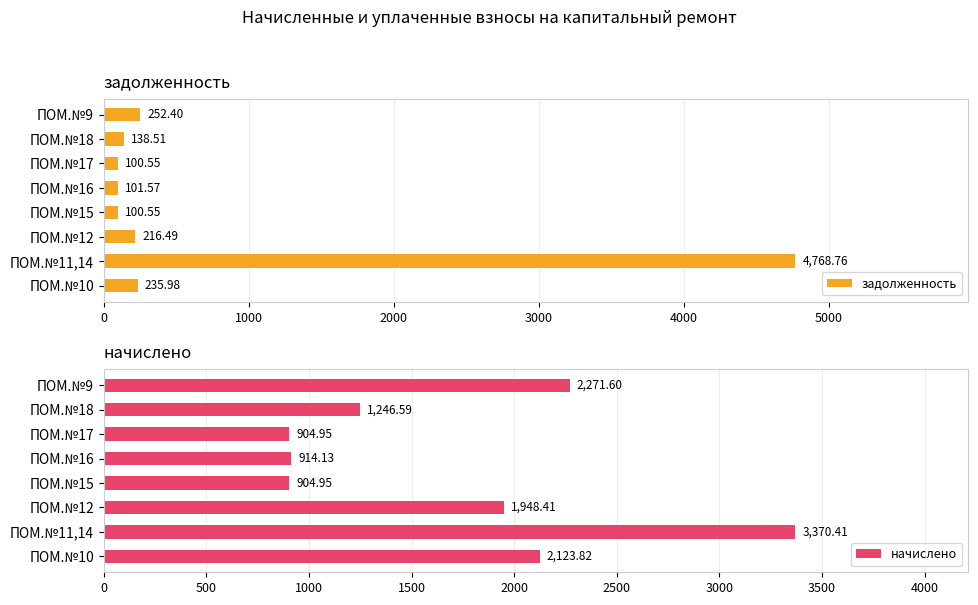

How many data points in задолженность are above 216?

4